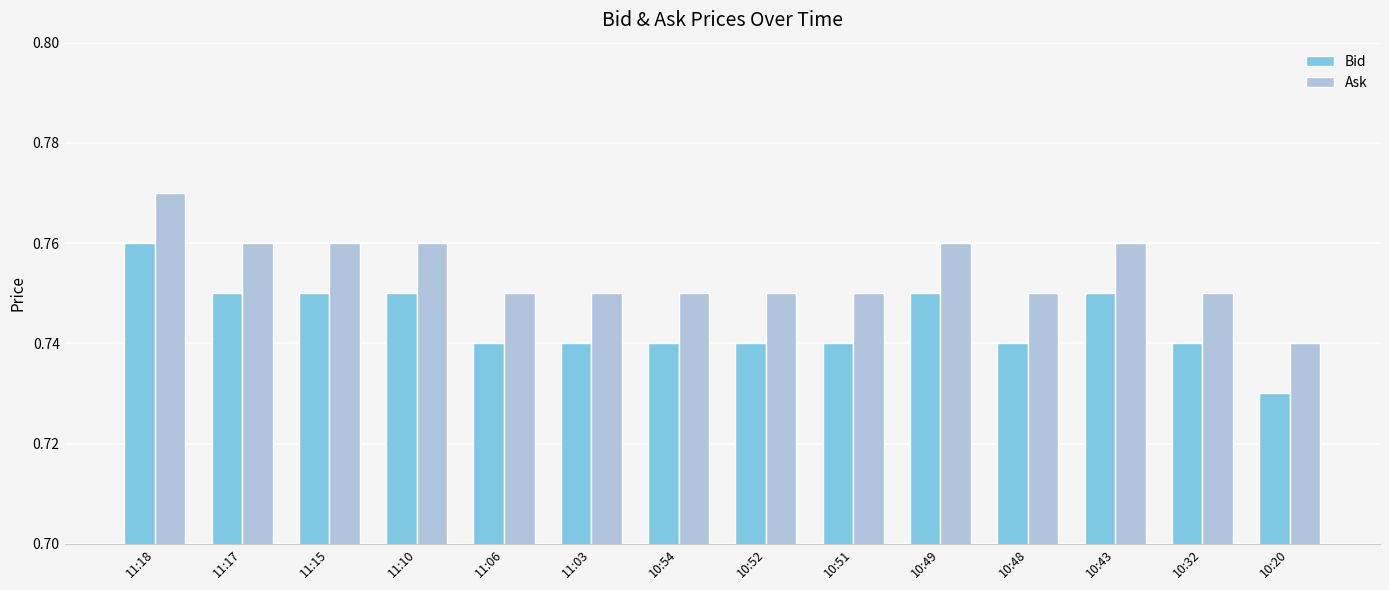

The value of Ask at 10:51 is 1.2. True or false?

False